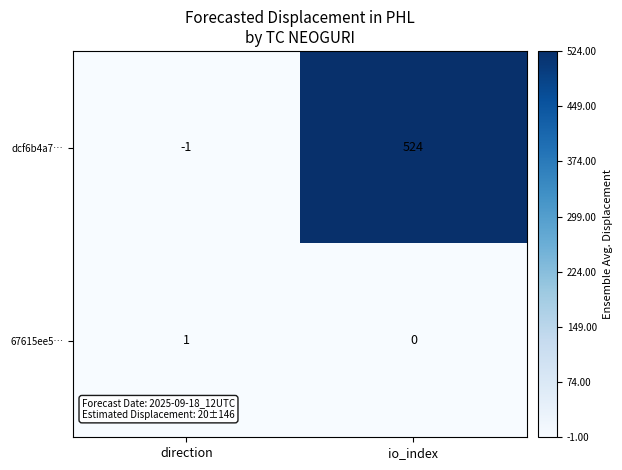

True or false: dcf6b4a7… has a value of 524 at io_index.

True